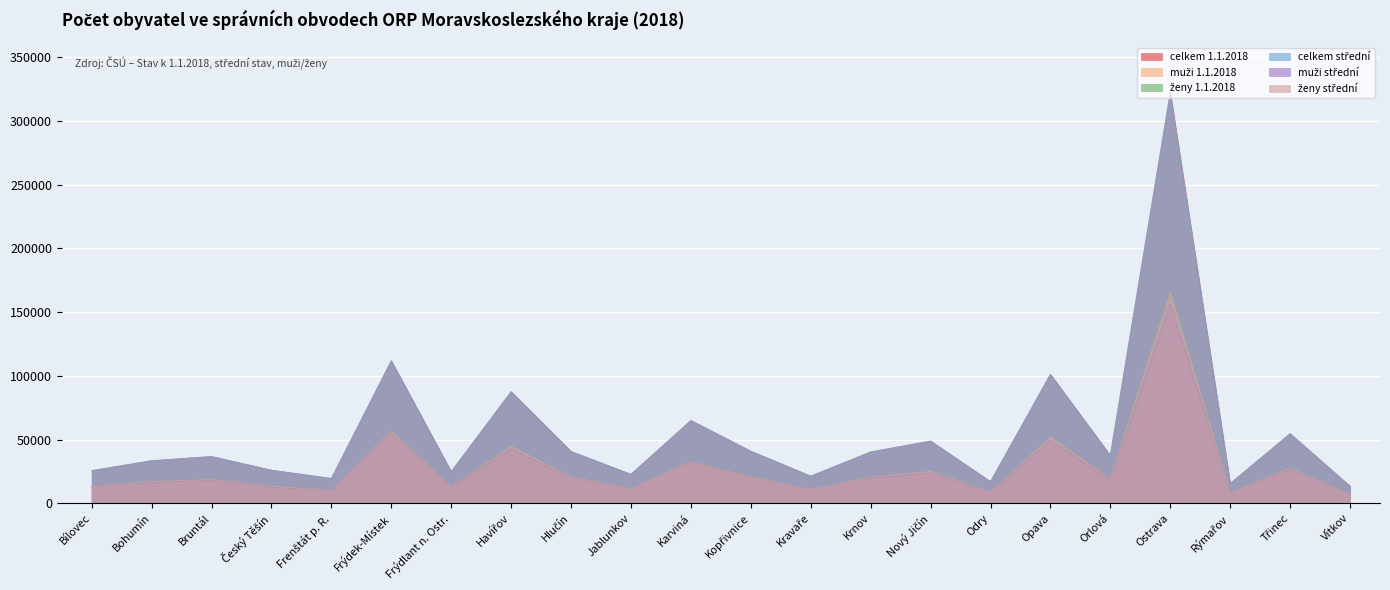

At which category is the sum across all series the highest?

Ostrava